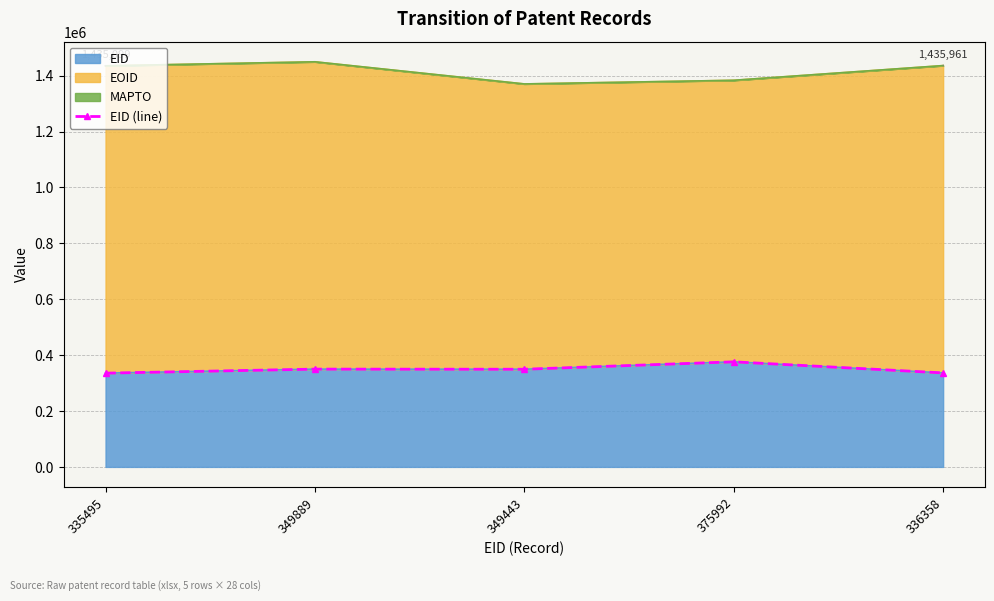

How many points are lower than both their immediate neighbors (excluding endpoints)?

1